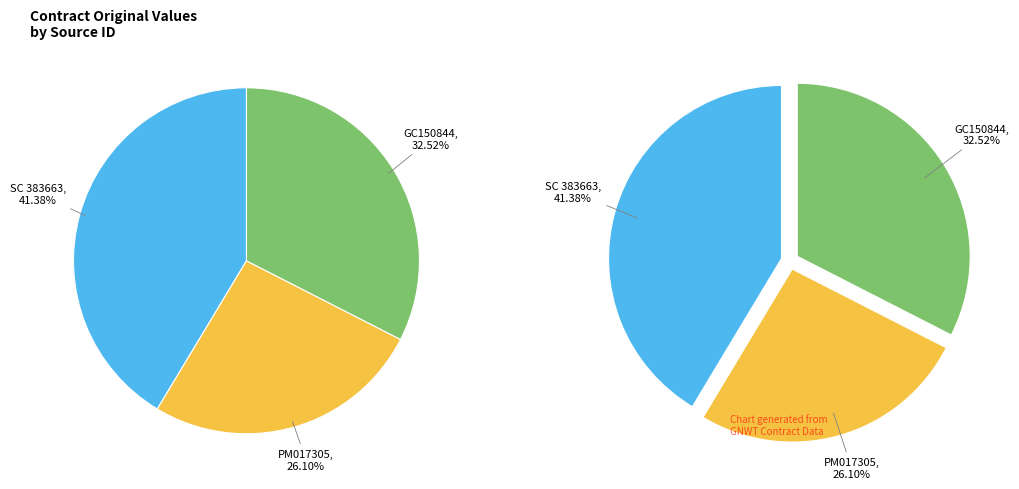

How many slices are in this pie chart?

3